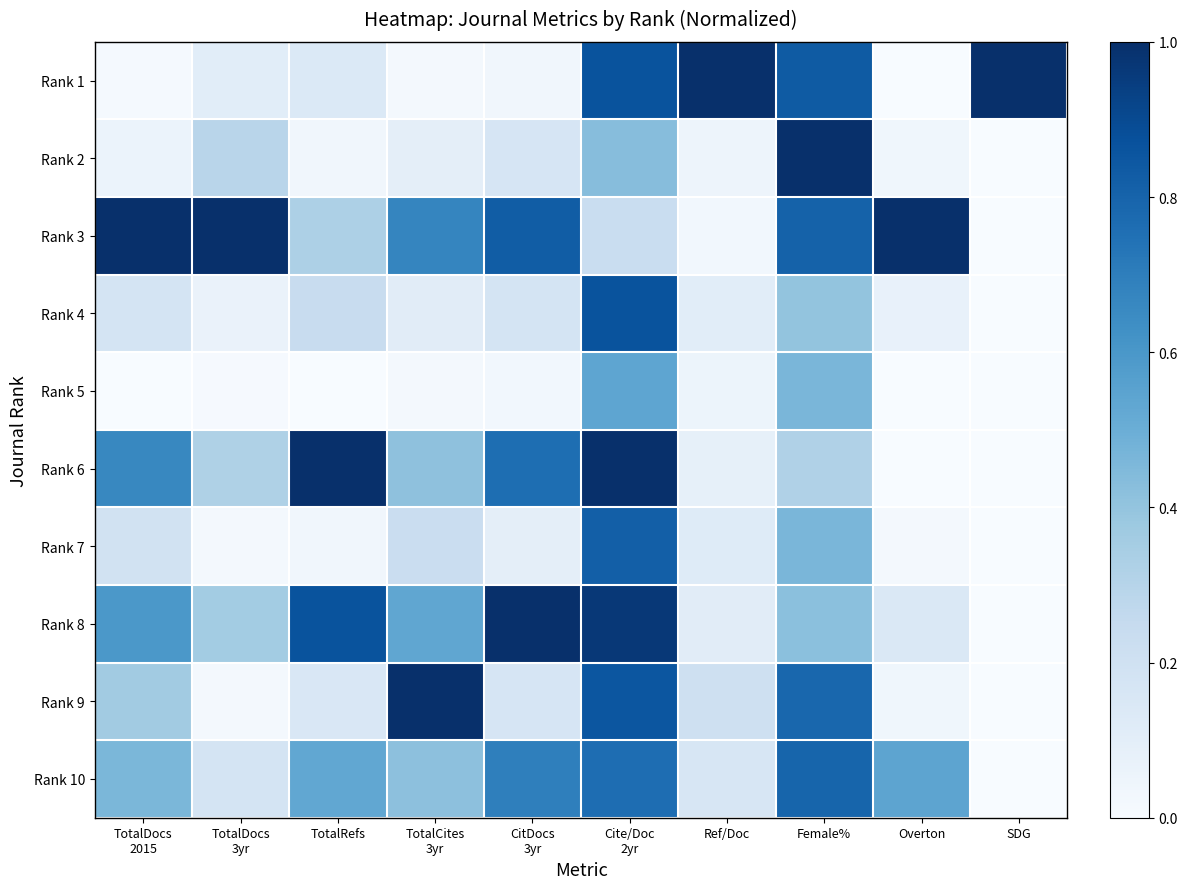

At how many categories does at least one series exceed 0?

10